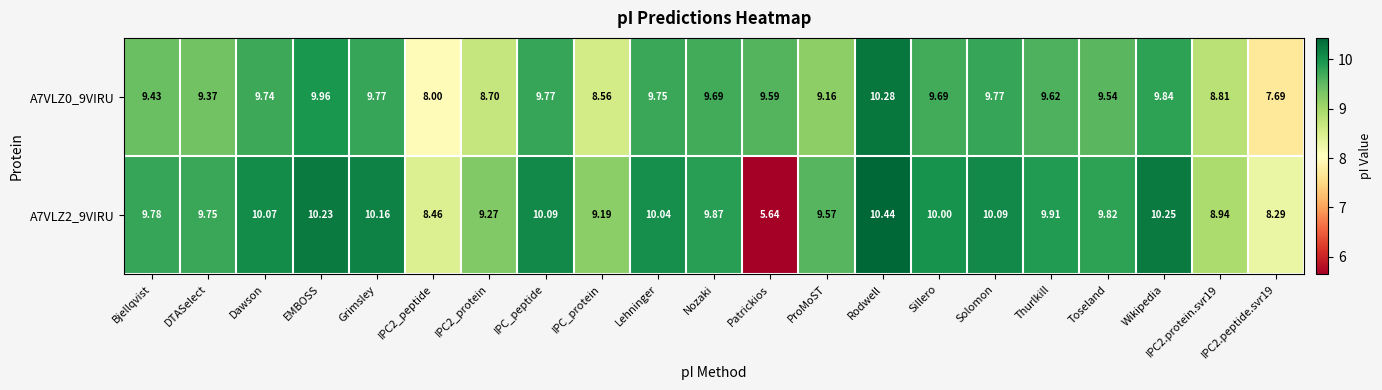

Between Rodwell and Solomon, which series saw the biggest shift?

A7VLZ0_9VIRU